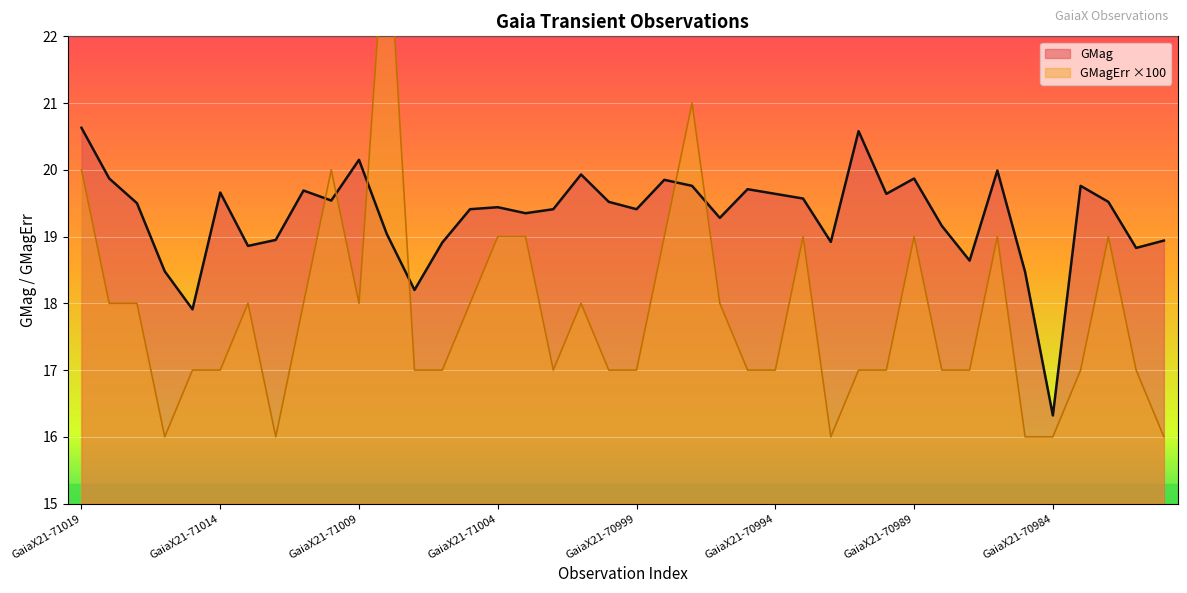

What is the total value across all series at GaiaX21-71014?

36.7